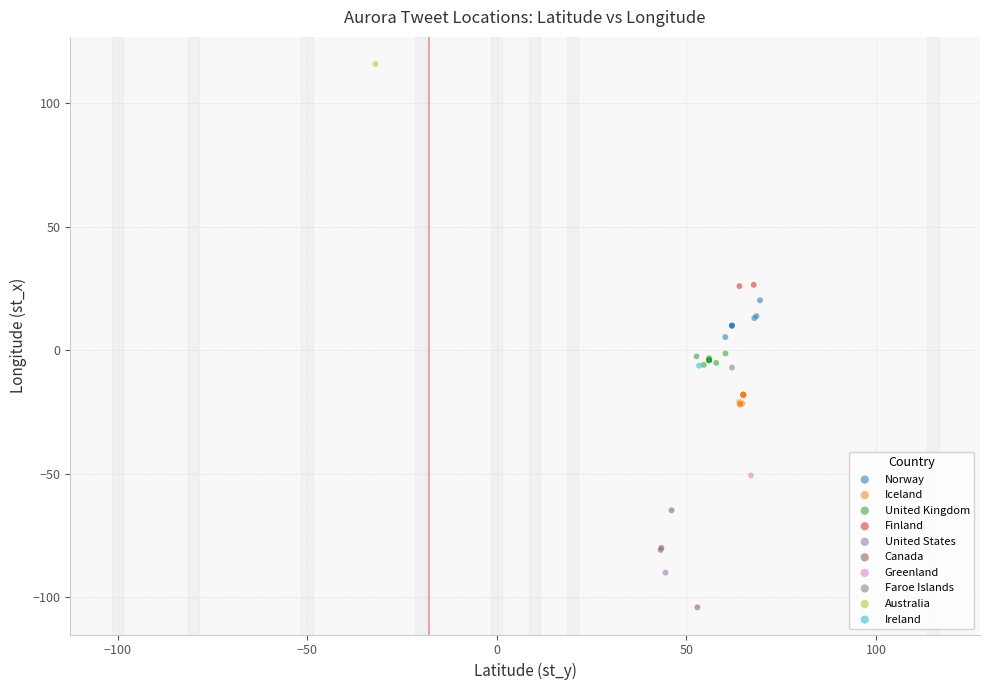

Which series reaches the maximum Y coordinate?

Australia